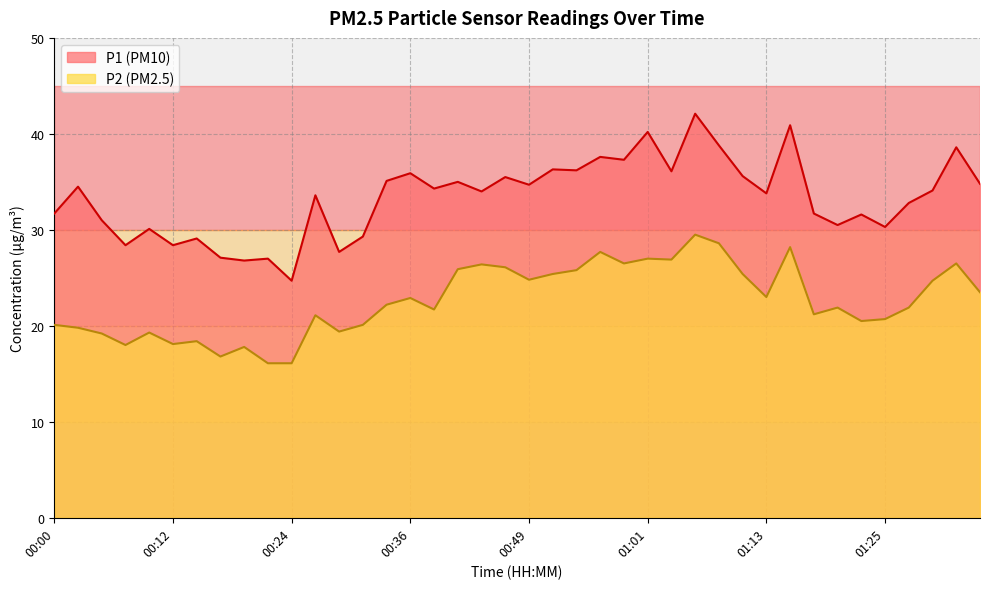

What is the difference between the maximum and minimum values in the P1 series?

17.4